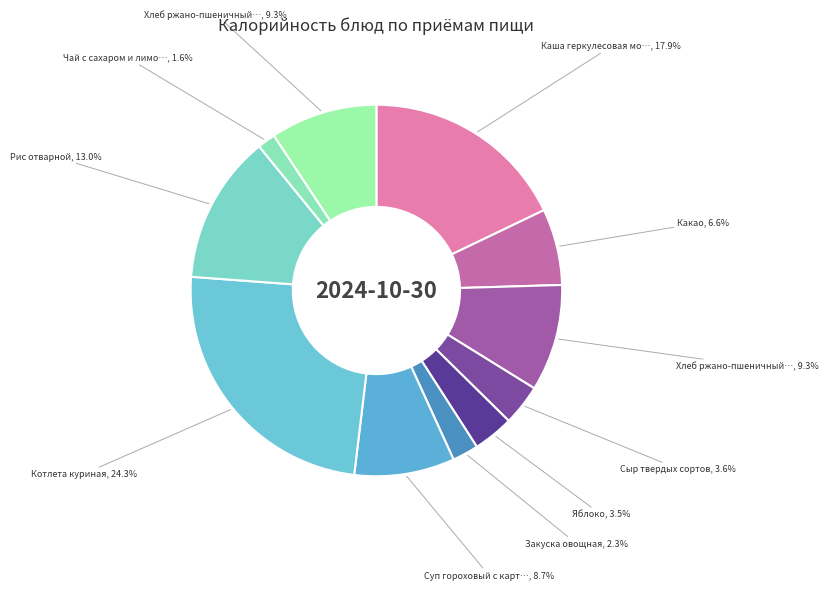

Is there a majority slice in this chart?

No